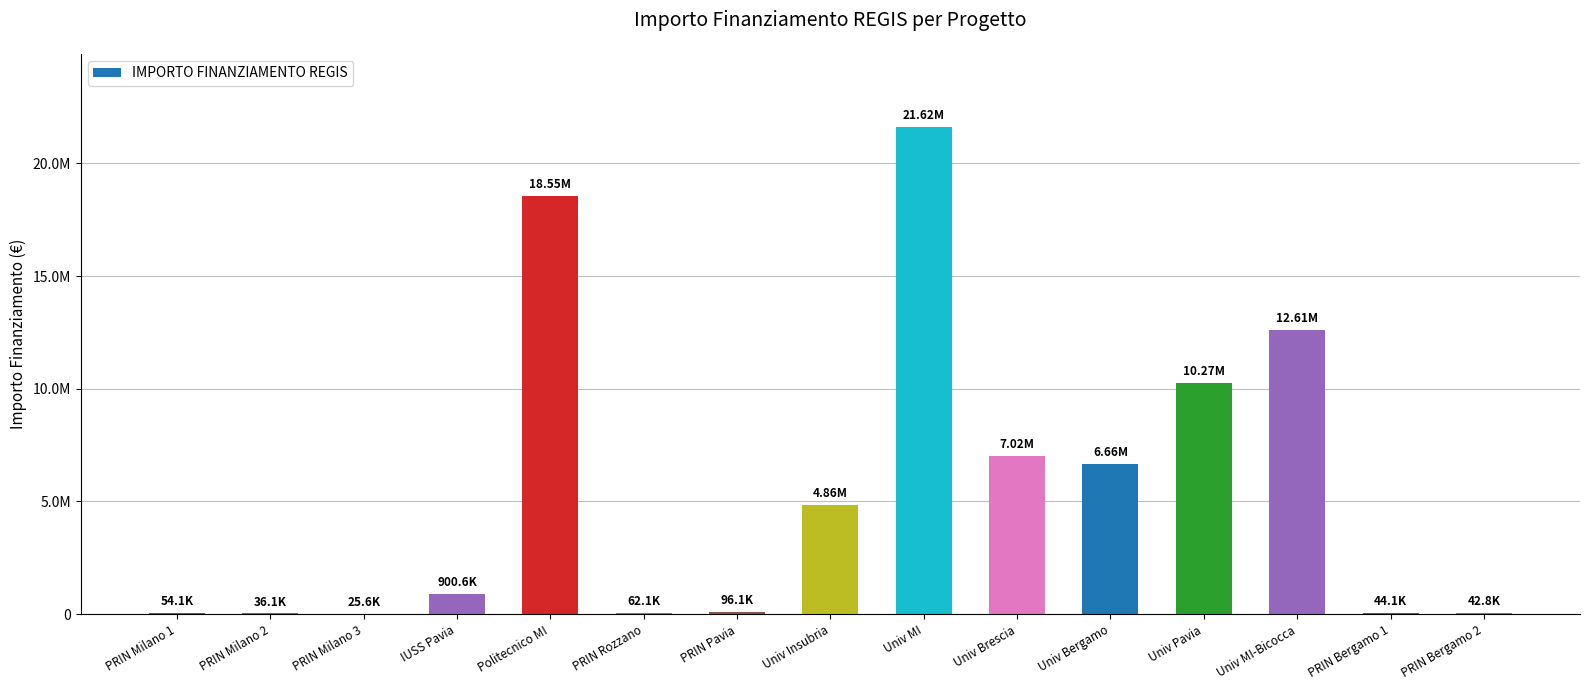

Are the bars horizontal?

No